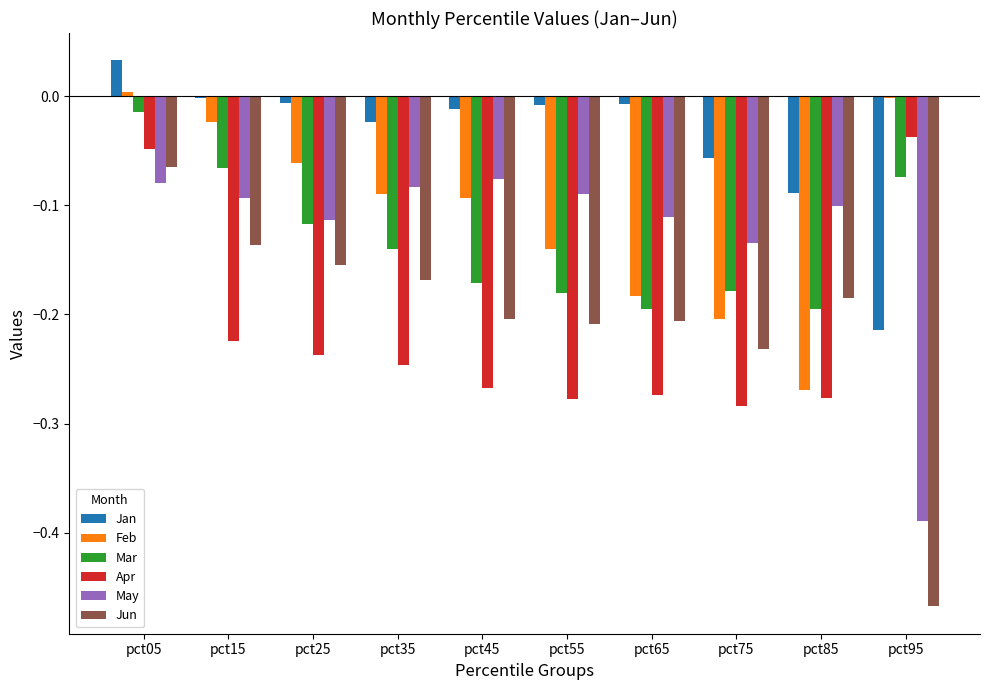

At which label does Apr reach its peak?

pct95